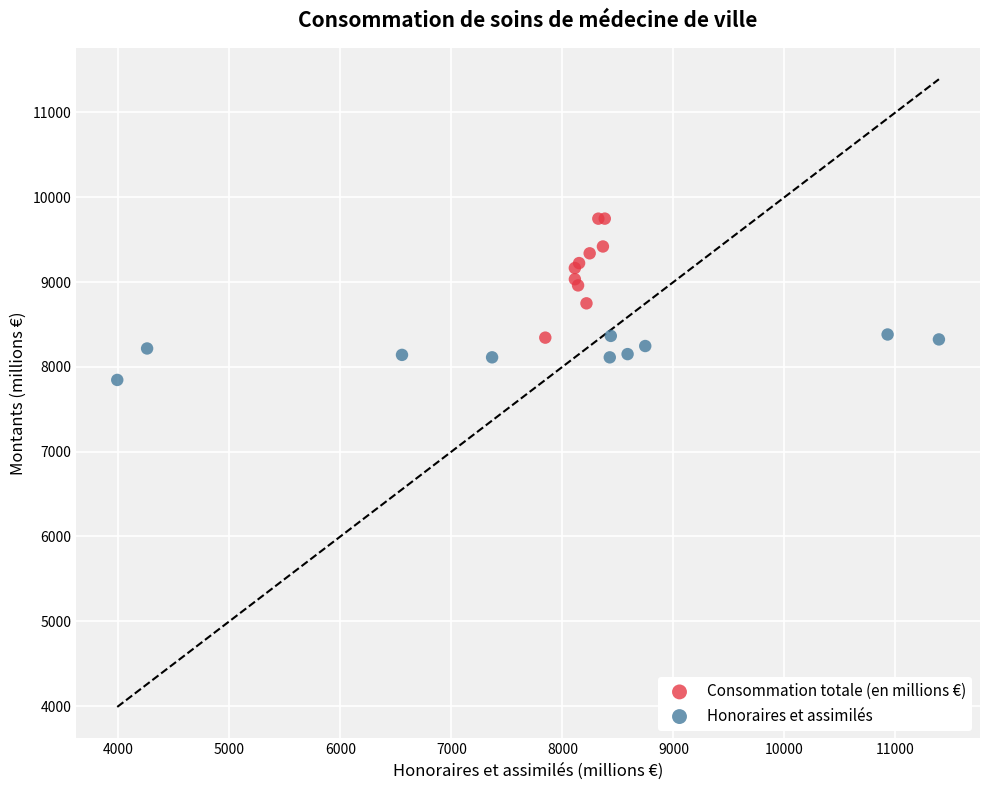

Which series contains the highest Y value?

Consommation totale (en millions €)